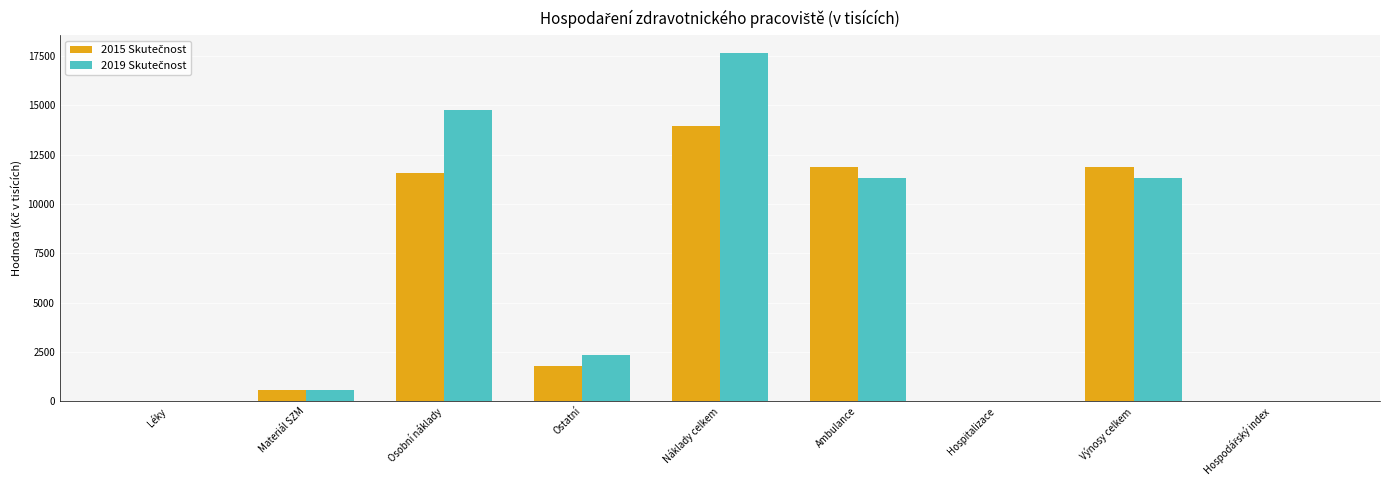

What is the total value across all series at Ambulance?

23229.3